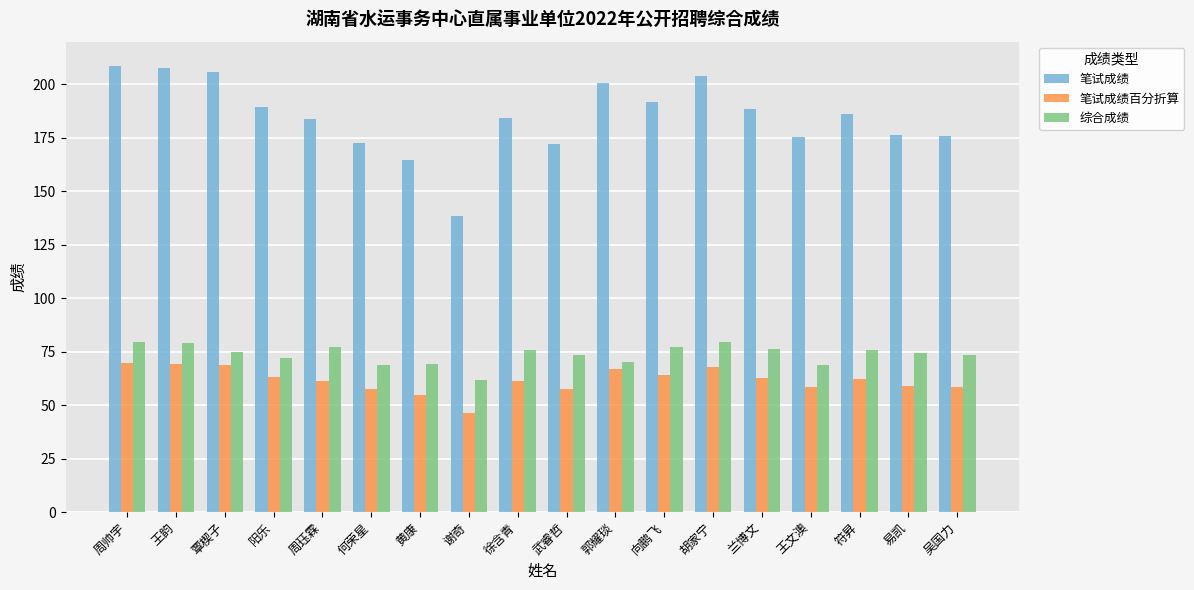

The 笔试成绩 series shows 253.6 at 何荣星. True or false?

False